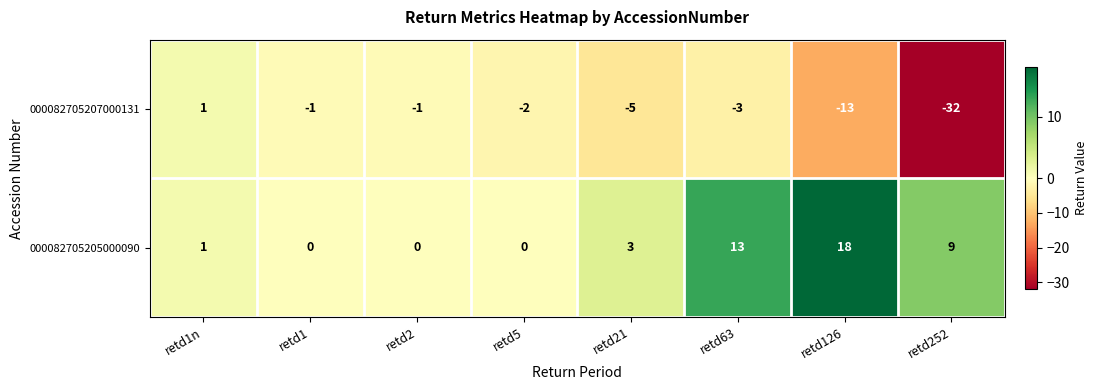

Reading left to right, list all the values displayed in this chart.

000082705207000131: 1	-1	-1	-2	-5	-3	-13	-32
000082705205000090: 1	0	0	0	3	13	18	9